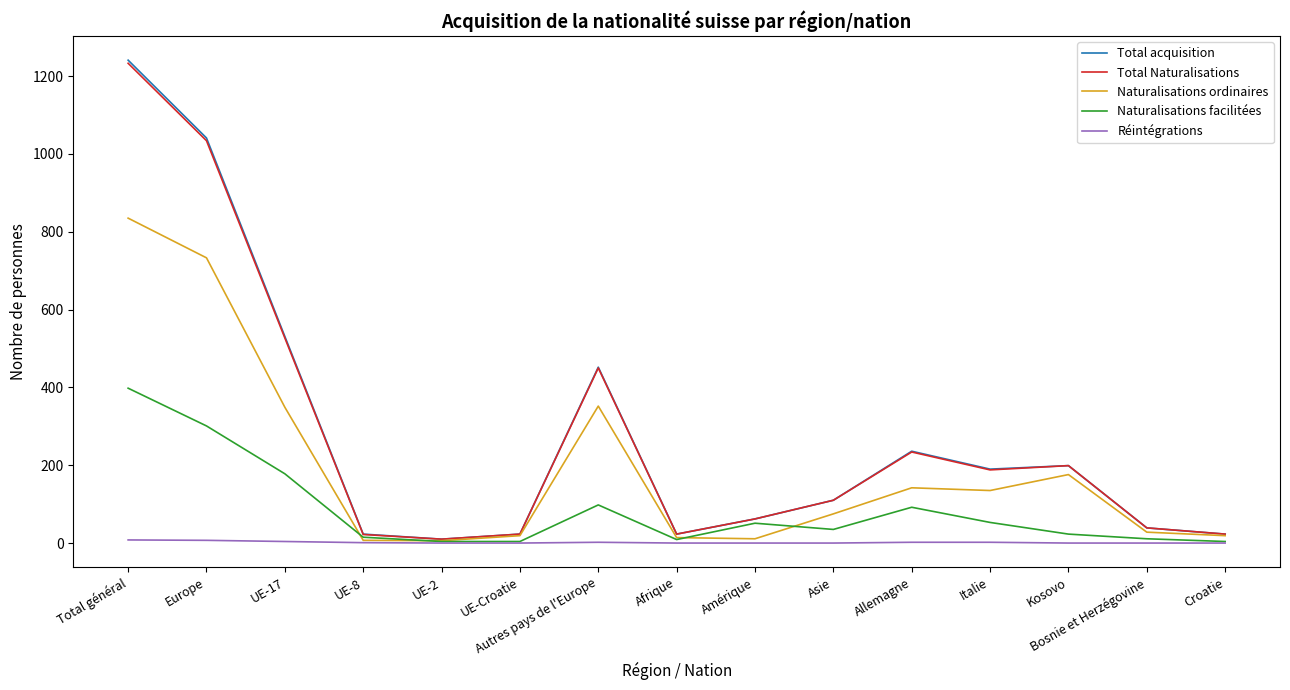

What is the difference between the Réintégrations values at UE-8 and UE-2?

1